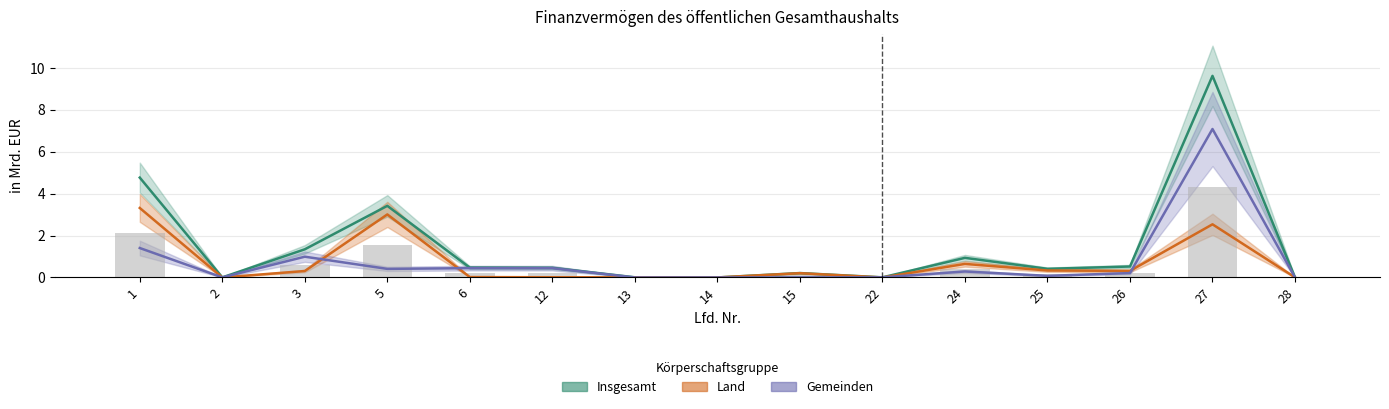

How many bars are there in each group?

3